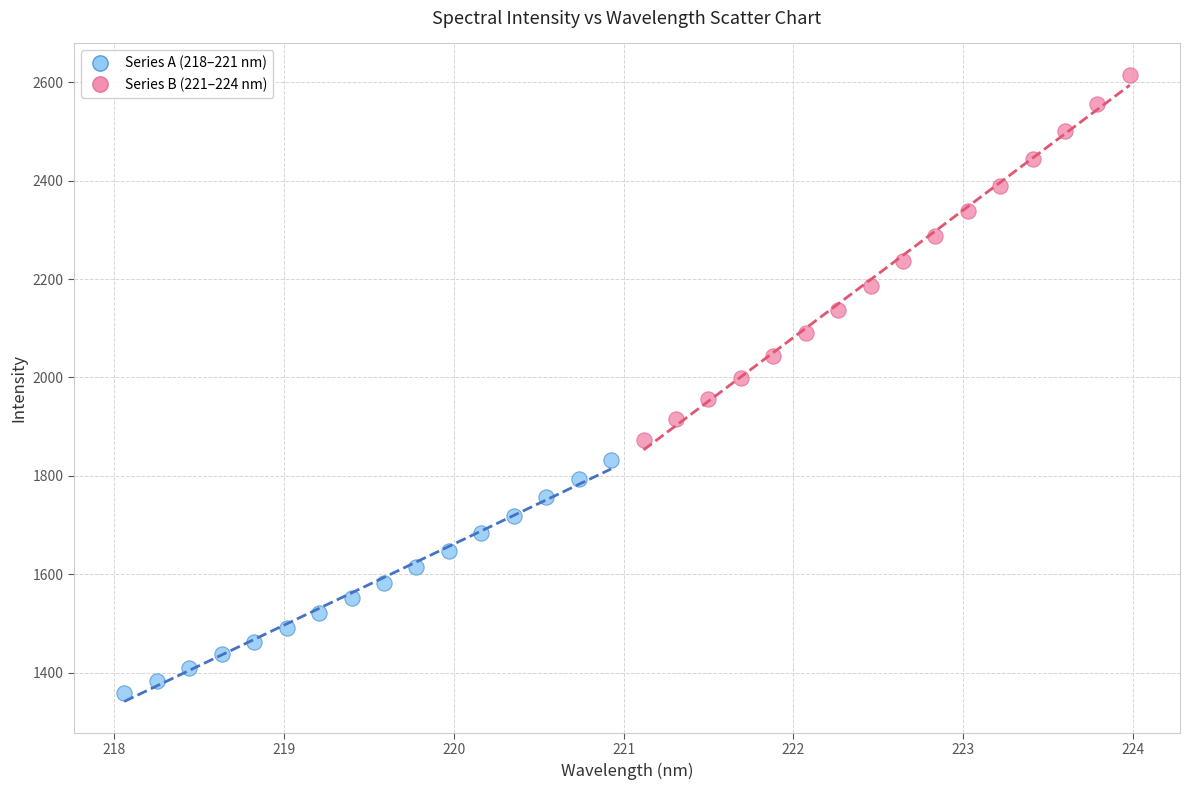

Which series reaches the minimum Y coordinate?

Series A (218–221 nm)